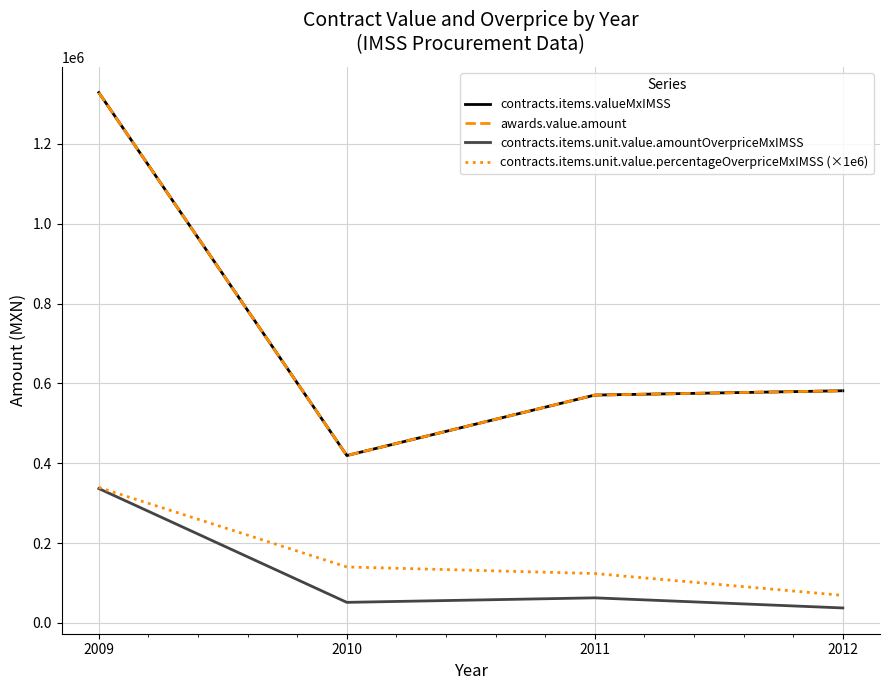

Rank the series at 2012 from lowest to highest value.

contracts.items.unit.value.amountOverpriceMxIMSS, contracts.items.unit.value.percentageOverpriceMxIMSS (×1e6), contracts.items.valueMxIMSS, awards.value.amount